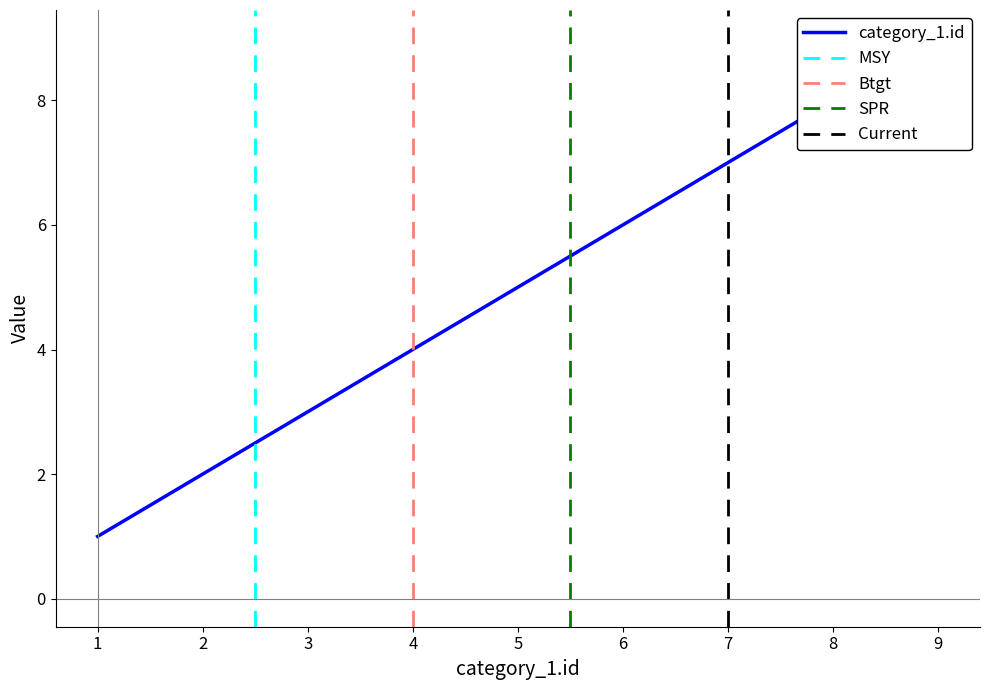

What is the value of the 7th point from the left?

7